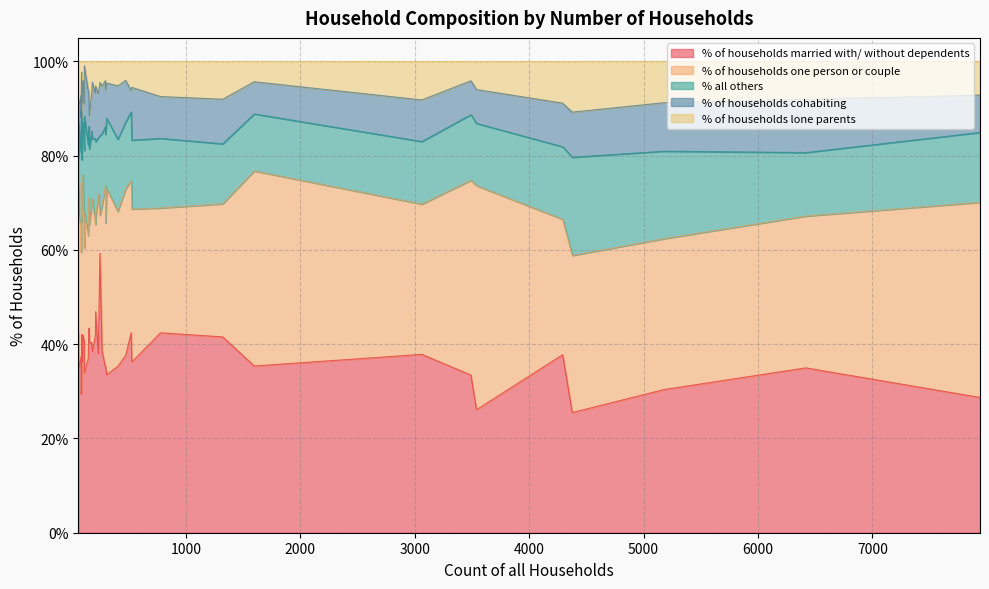

True or false: % of households lone parents and % of households married with/ without dependents cross at least once.

False